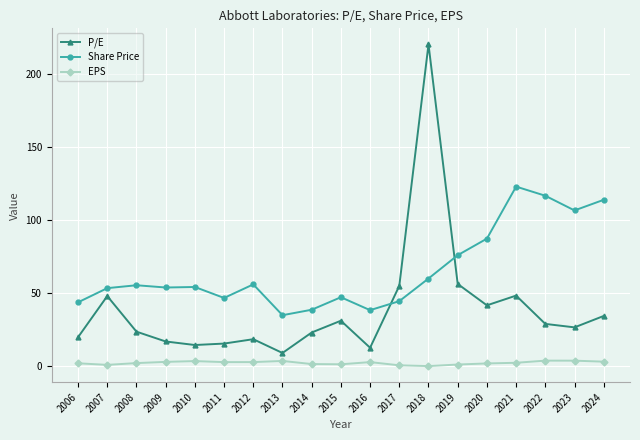

Rank the series by their average value, from highest to lowest.

Share Price, P/E, EPS